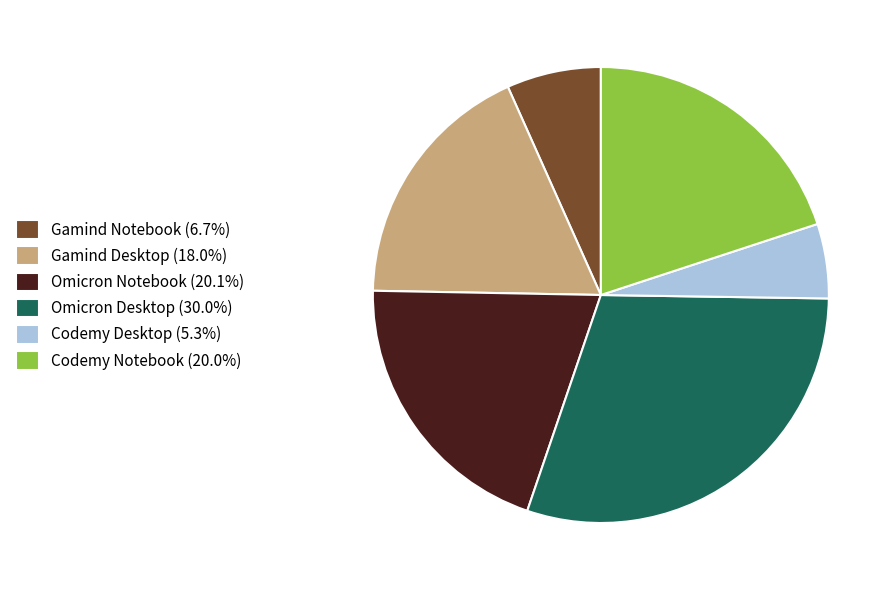

Is Gamind Desktop (18.0%) the majority of the pie?

No